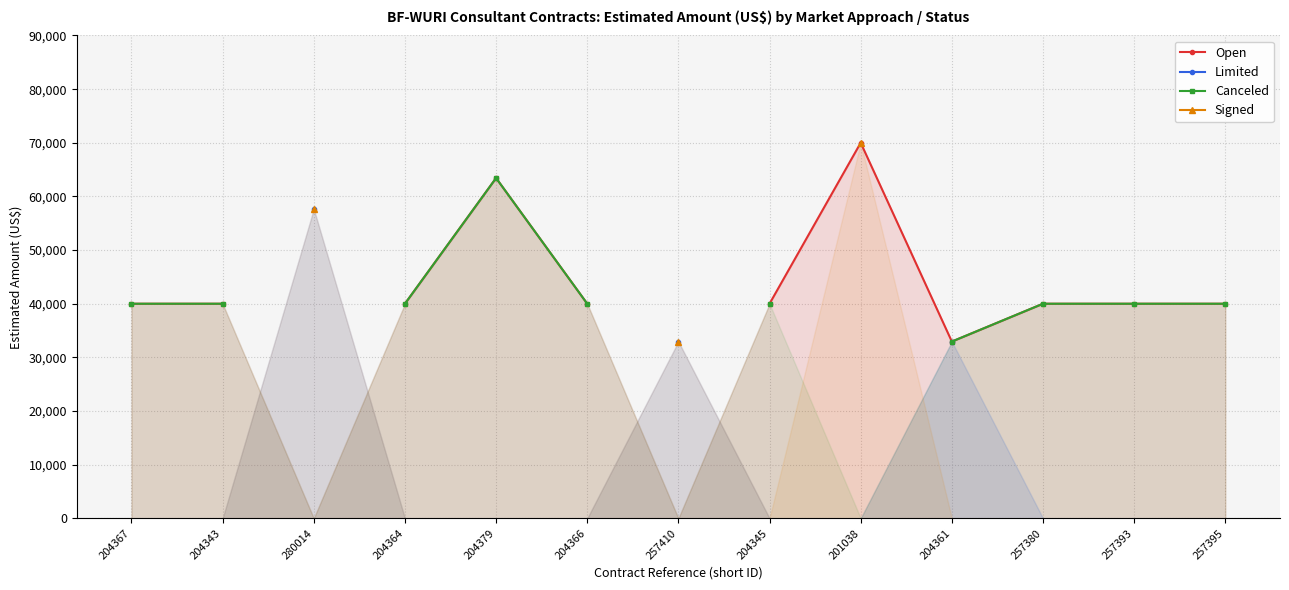

True or false: Signed and Canceled intersect in this chart.

False